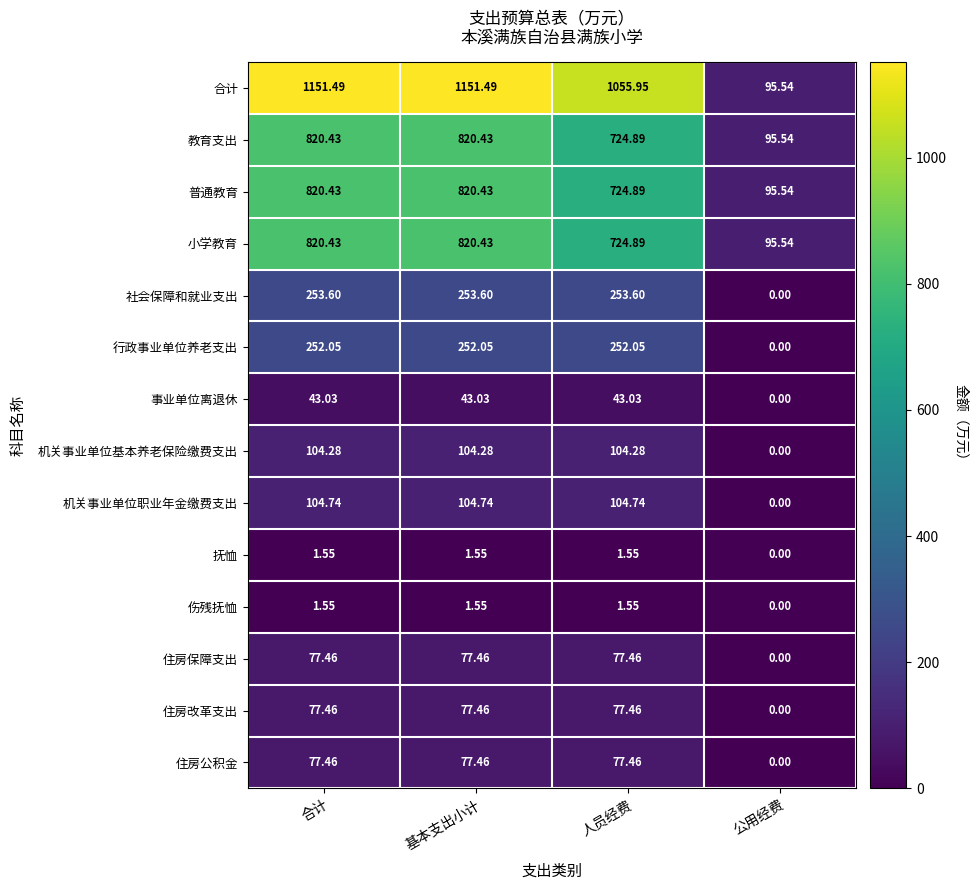

At which label is 住房公积金 closest to 38?

公用经费